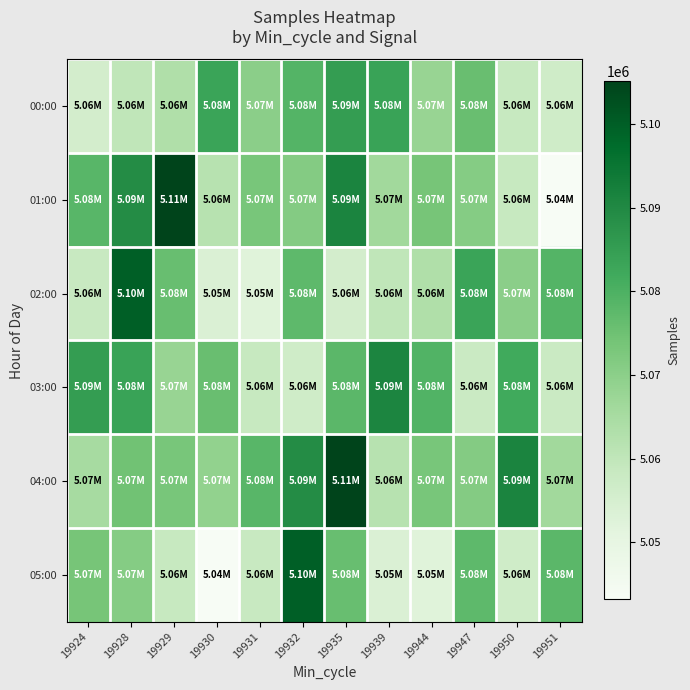

Which series has the widest spread of values?

01:00